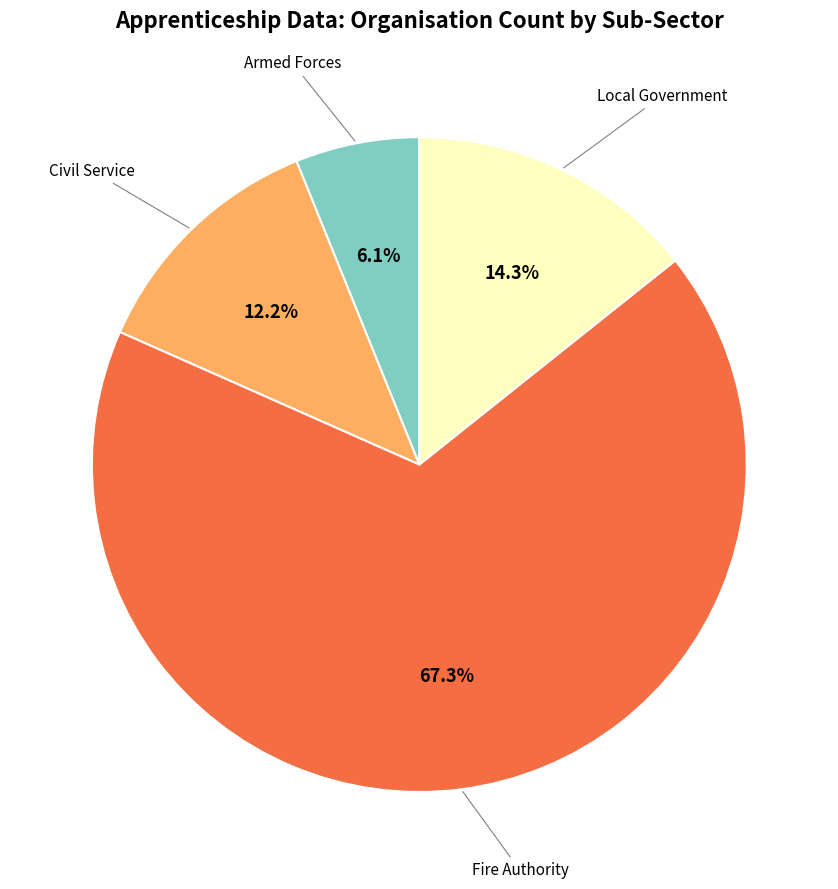

Is there a majority slice in this chart?

Yes